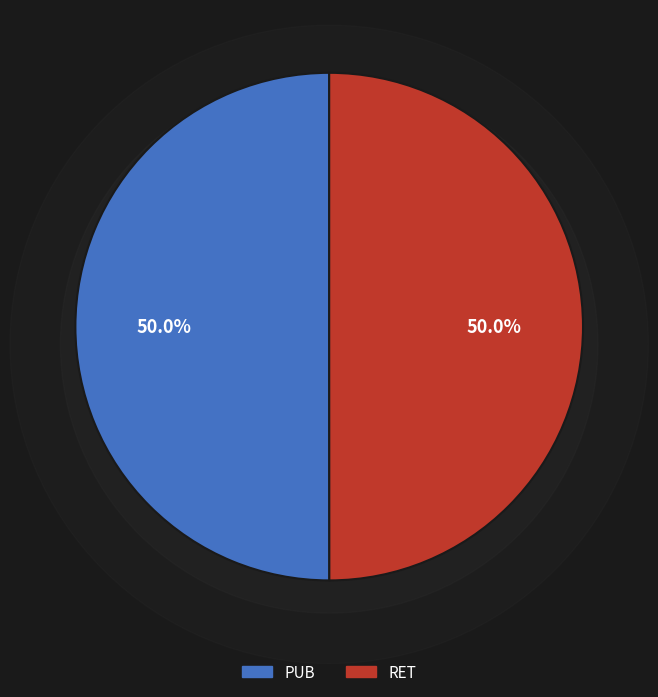

What percentage is NOT represented by PUB?

50.0%